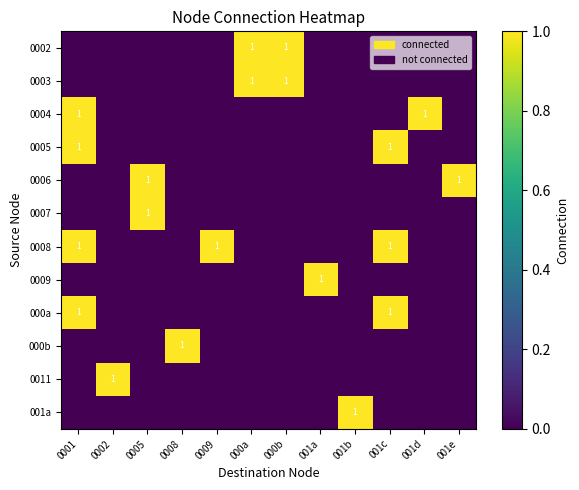

Rank the series at 001c from lowest to highest value.

0002, 0003, 0004, 0006, 0007, 0009, 000b, 0011, 001a, 0005, 0008, 000a